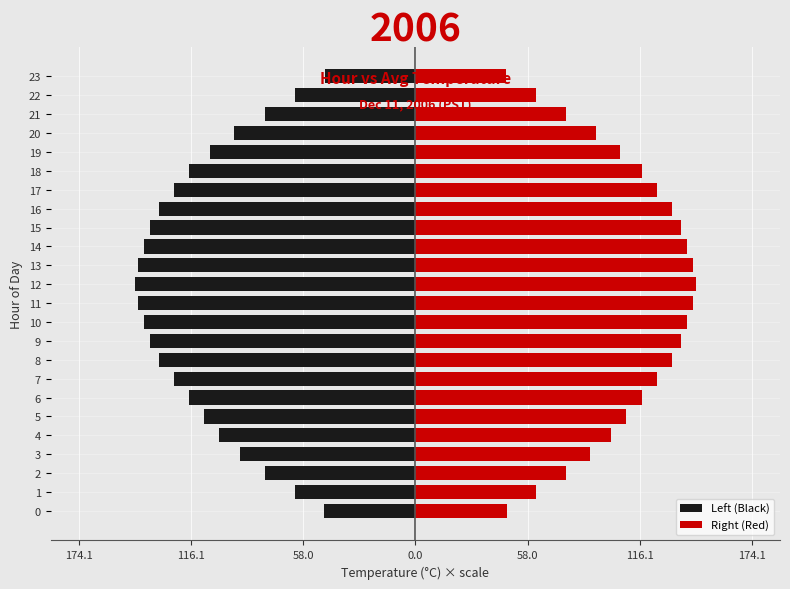

Is it true that Right (Red) equals 93.6 at 20?

True